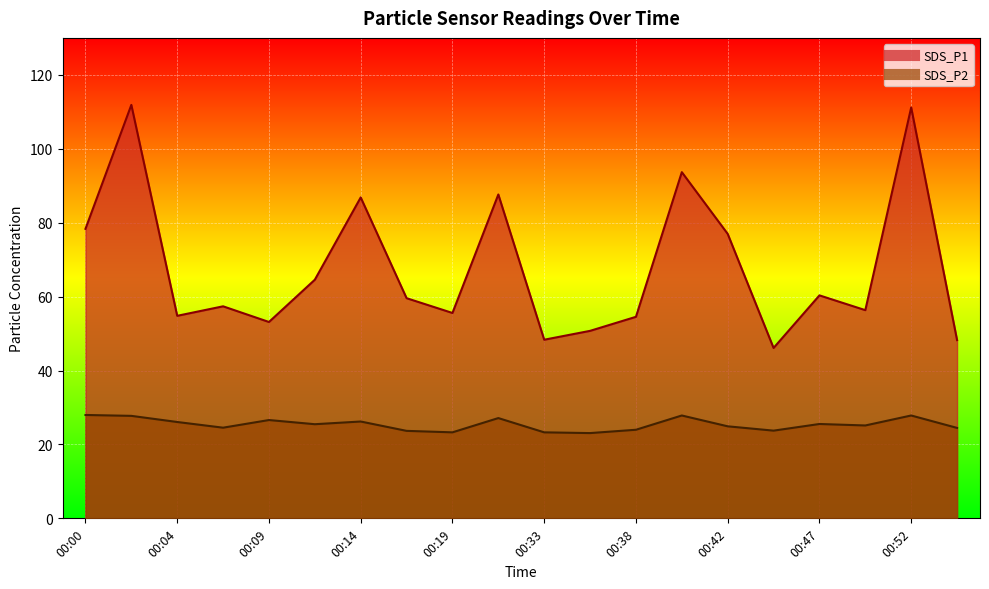

True or false: SDS_P1 and SDS_P2 intersect in this chart.

False